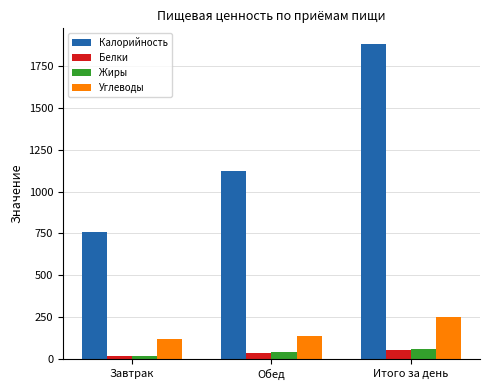

Is it true that Калорийность equals 1132.2 at Завтрак?

False